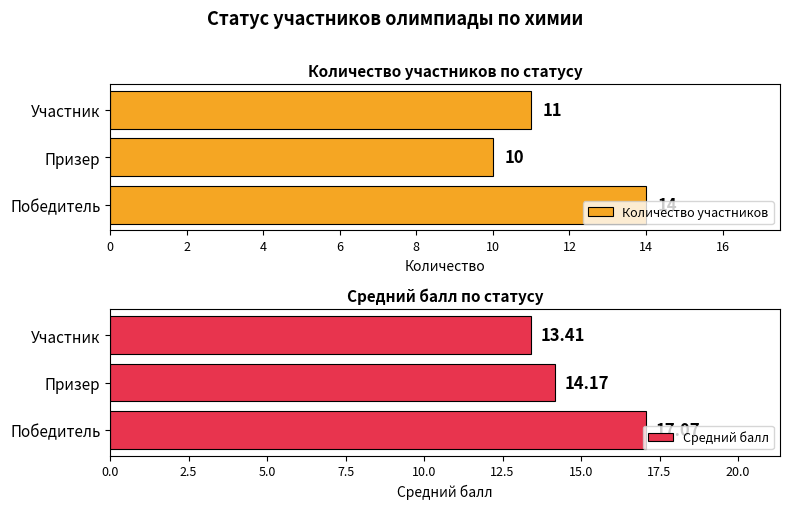

Reading left to right, what are all the values shown in this chart?

Количество участников: 0=14.0	2=10.0	4=11.0
Средний балл: 0=17.1	2=14.2	4=13.4